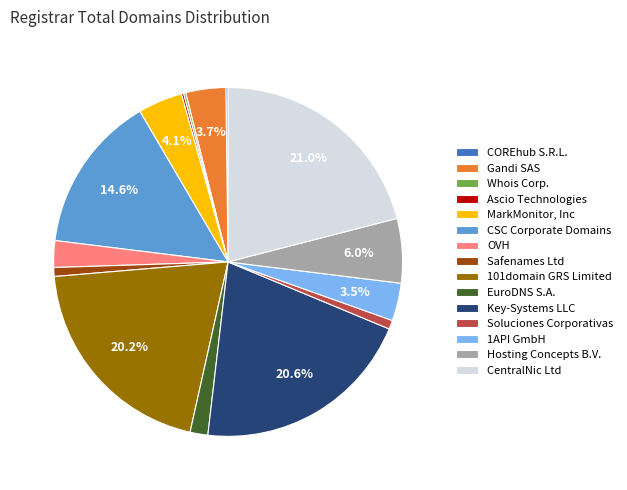

Does any single category account for the majority?

No